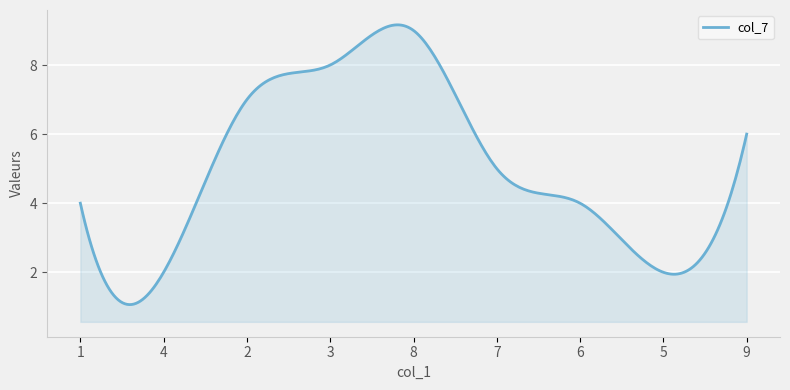

What is the greatest value displayed?

9.2